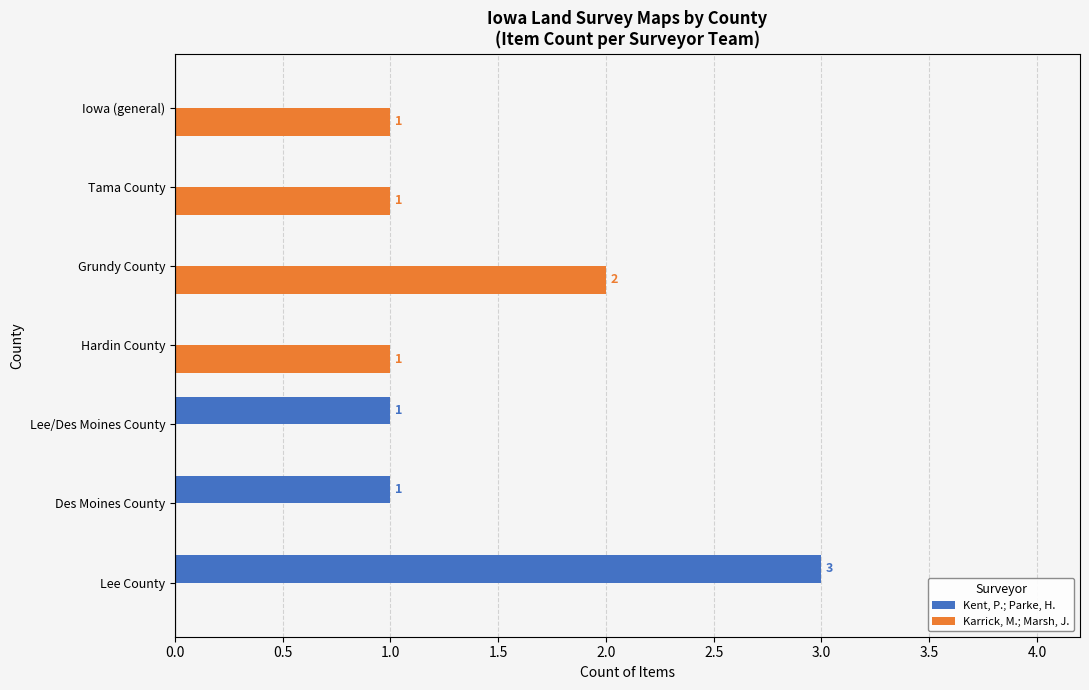

How many Kent, P.; Parke, H. values are between 0 and 1?

6